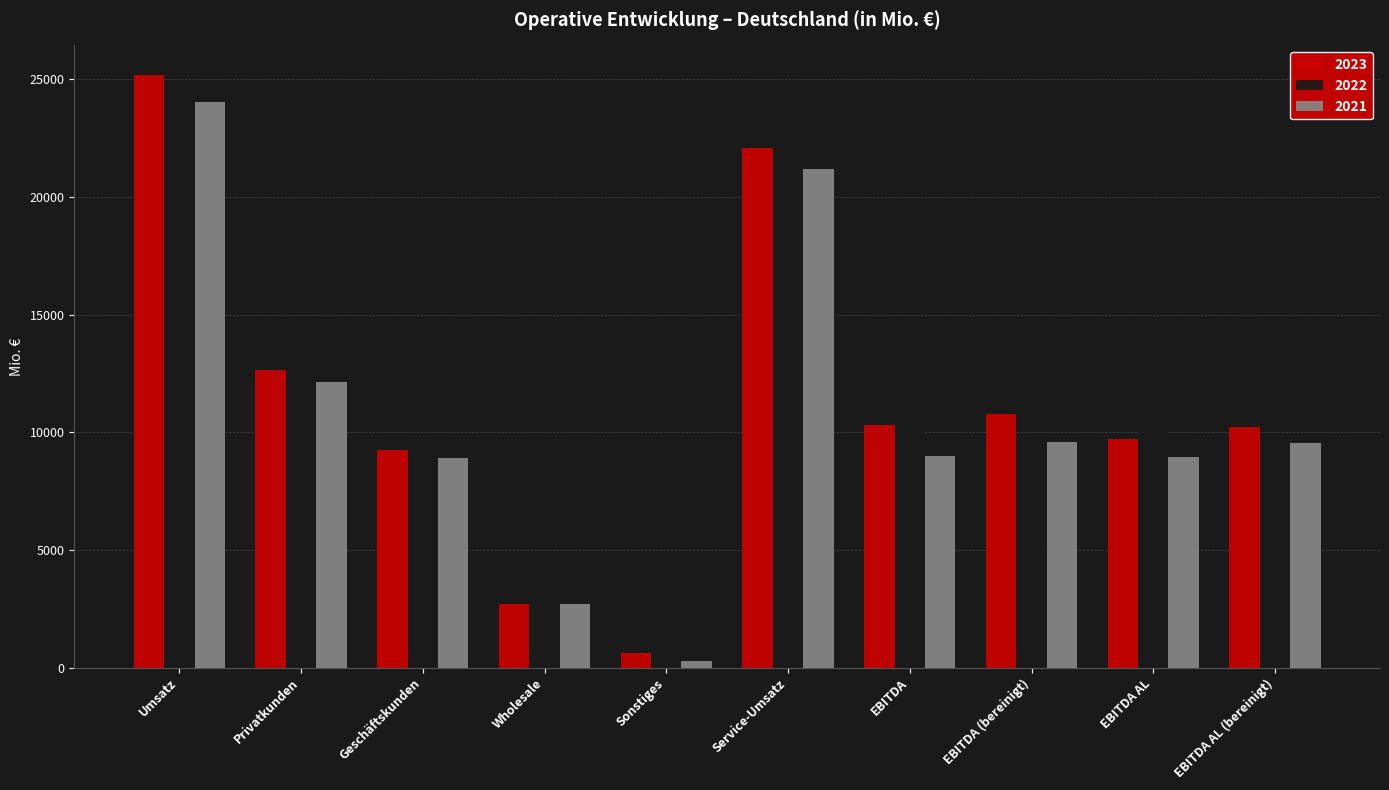

At how many categories does at least one series exceed 4734?

8